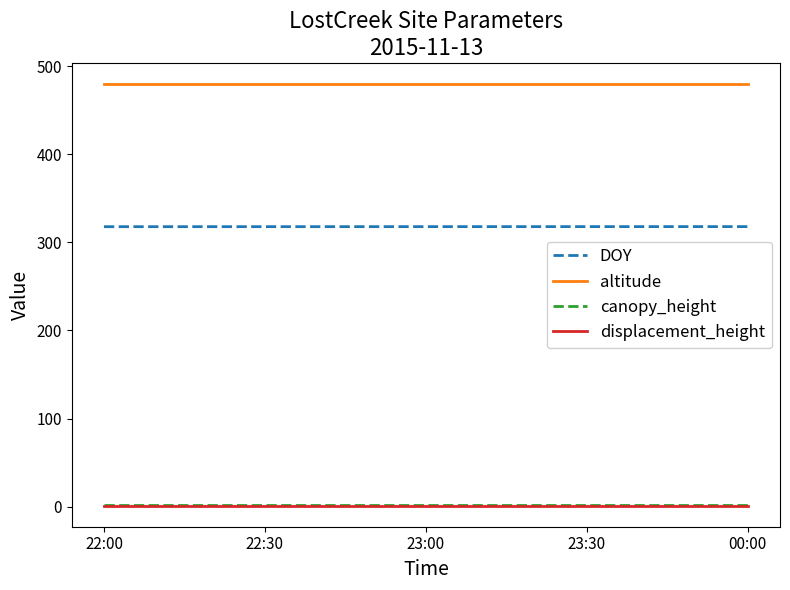

The value of DOY at 22:00 is 122.7. True or false?

False